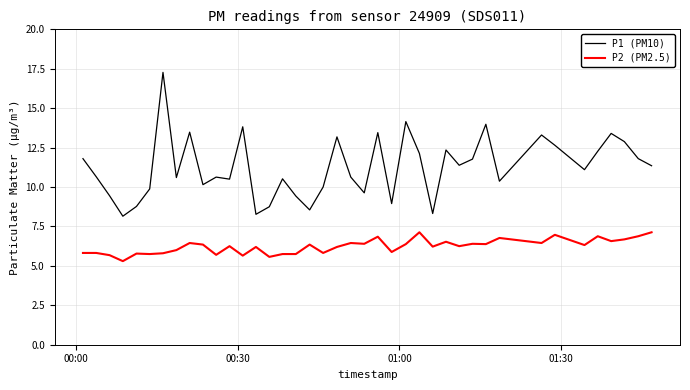

Which series has the largest total across all categories?

P1 (PM10)